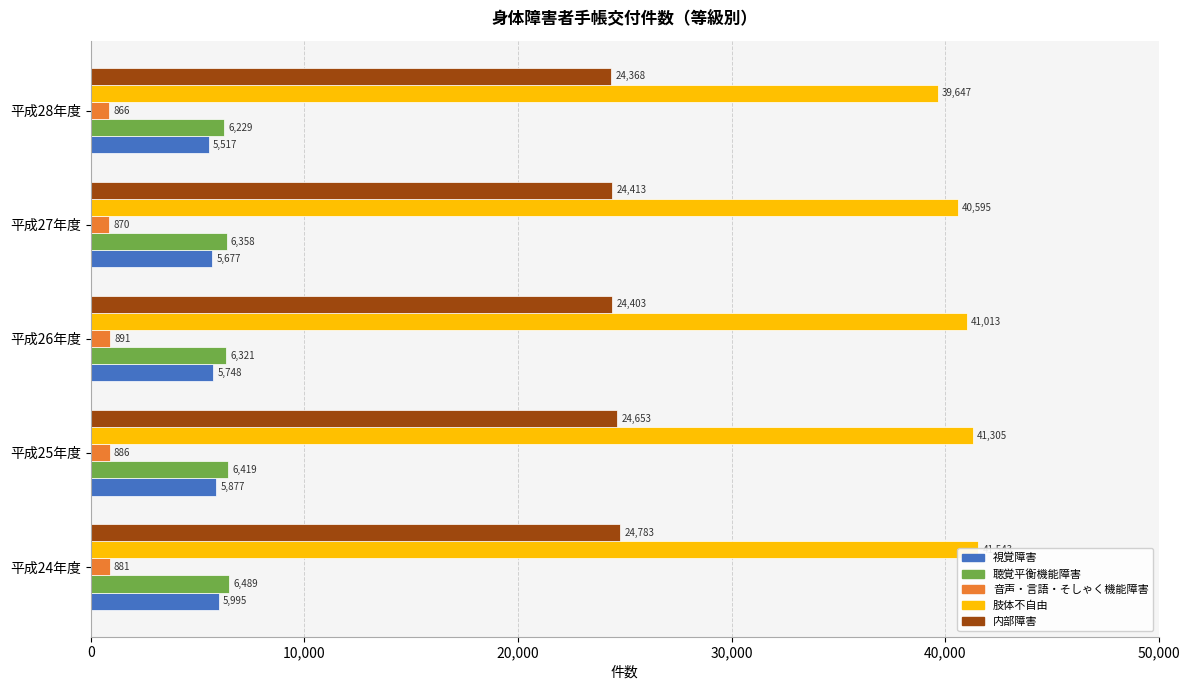

At 平成27年度, list the series in order from smallest to largest.

音声・言語・そしゃく機能障害, 視覚障害, 聴覚平衡機能障害, 内部障害, 肢体不自由